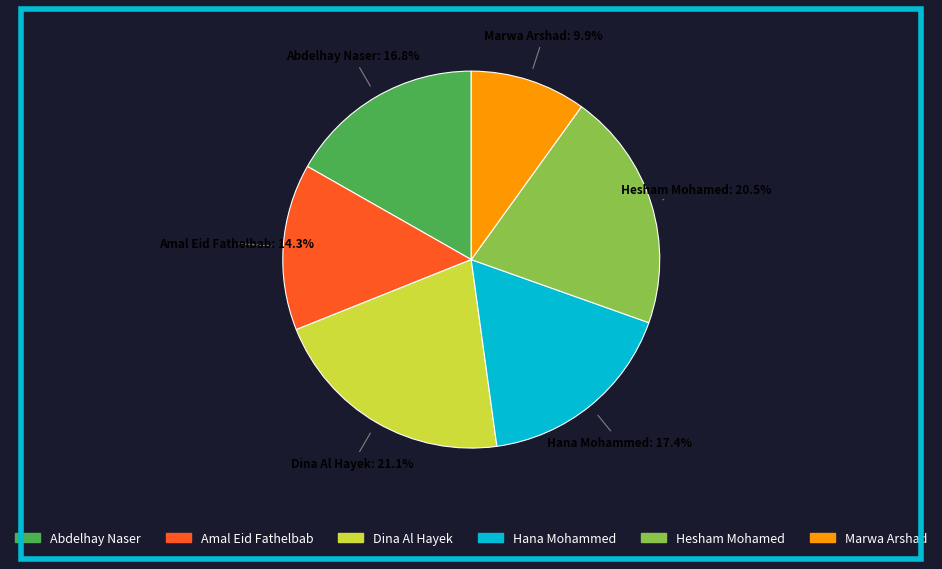

Which category has the smallest portion of the pie?

Marwa Arshad